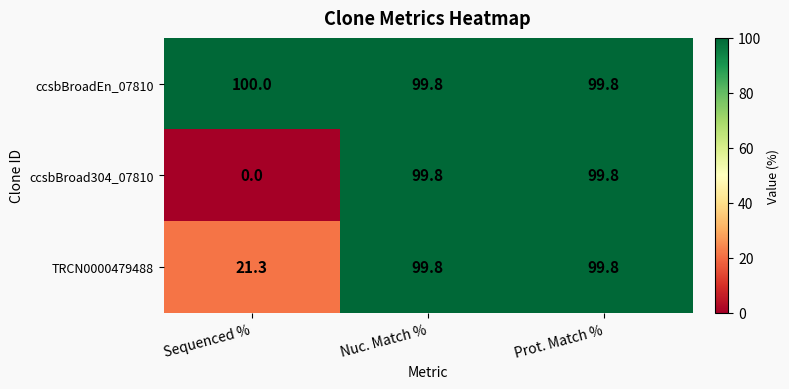

Reading left to right, transcribe all the data shown in this chart.

ccsbBroadEn_07810: Sequenced %=100.0	Nuc. Match %=99.8	Prot. Match %=99.8
ccsbBroad304_07810: Sequenced %=0.0	Nuc. Match %=99.8	Prot. Match %=99.8
TRCN0000479488: Sequenced %=21.3	Nuc. Match %=99.8	Prot. Match %=99.8